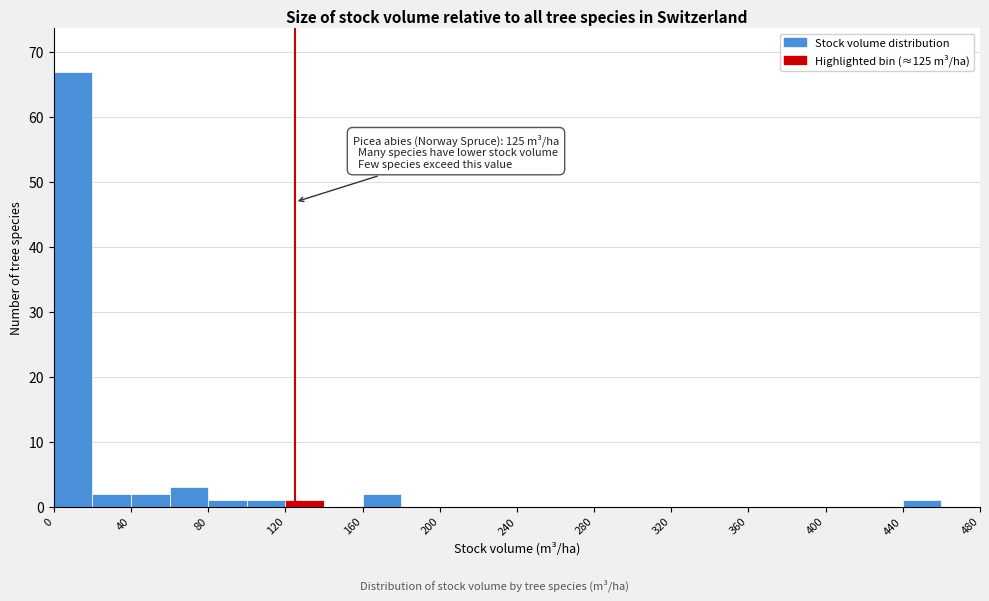

Over which range of the x-axis is the bar tallest?

0 to 20